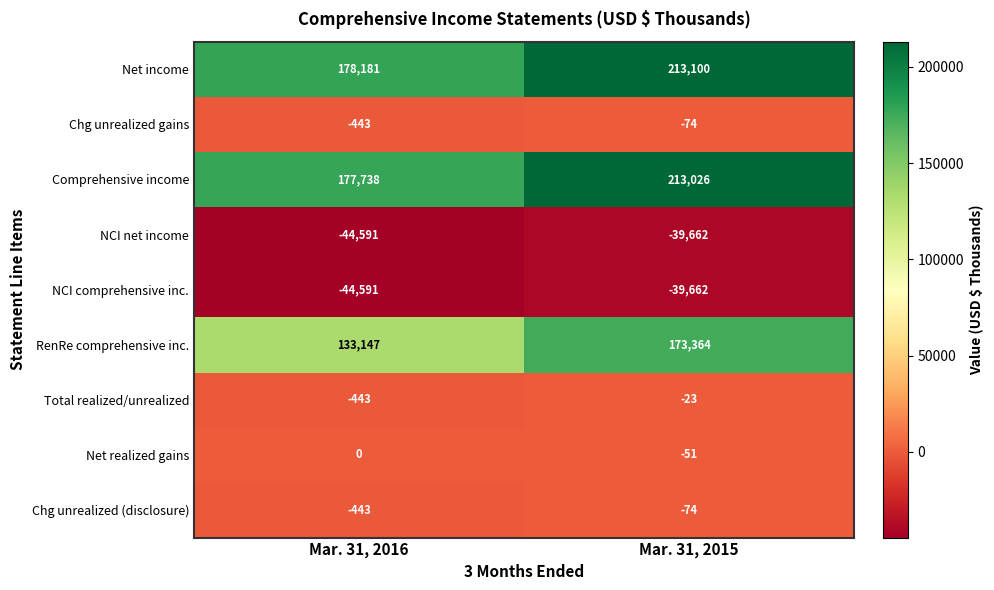

At which label does NCI net income reach its minimum?

Mar. 31, 2016